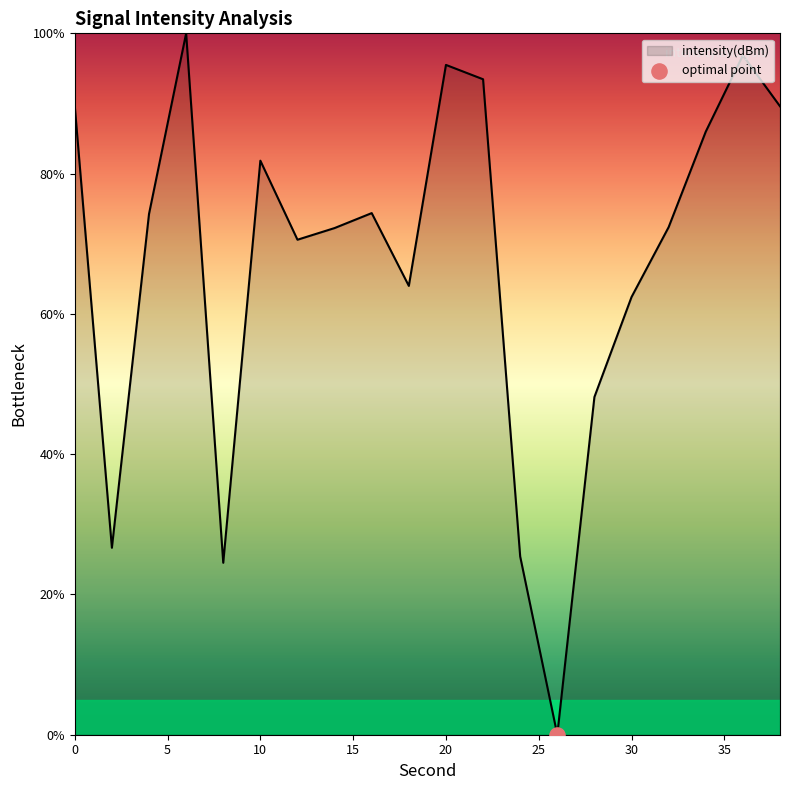

What is the maximum value shown in the chart?

100.0